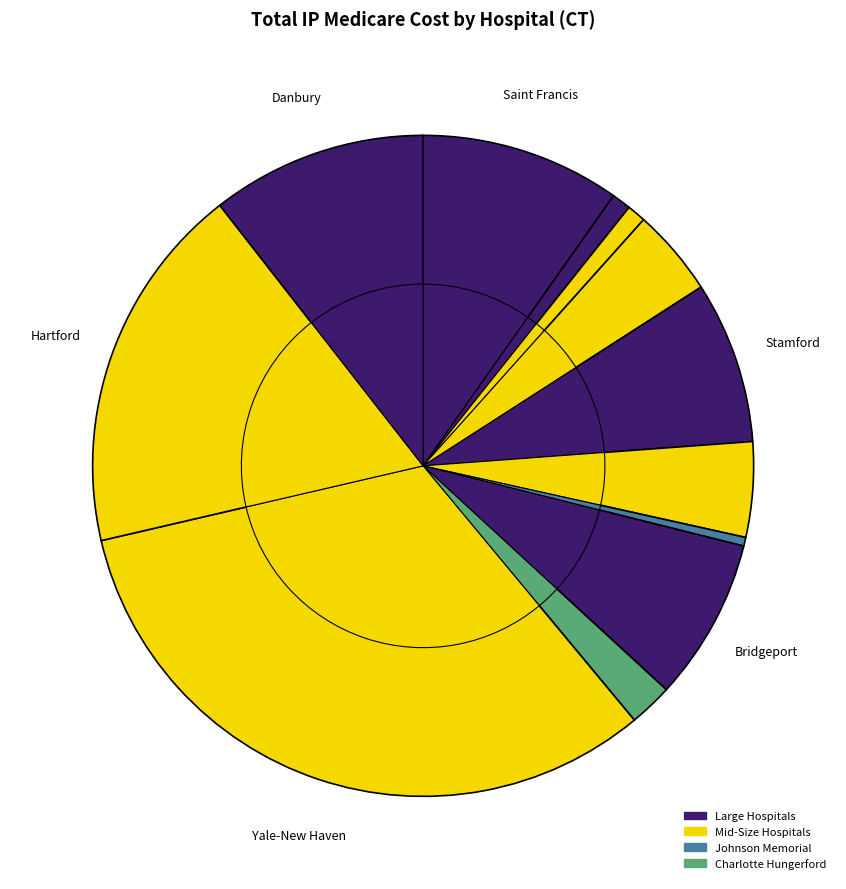

What percentage is NOT represented by DANBURY HOSPITAL?

89.5%